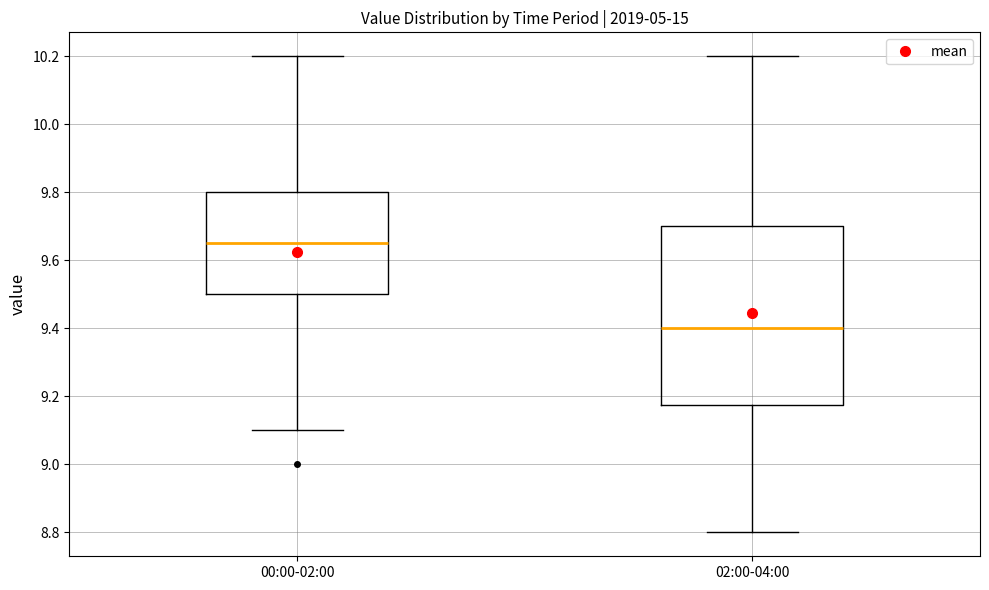

Comparing the boxes themselves (not the whiskers), which one is the tallest?

02:00-04:00